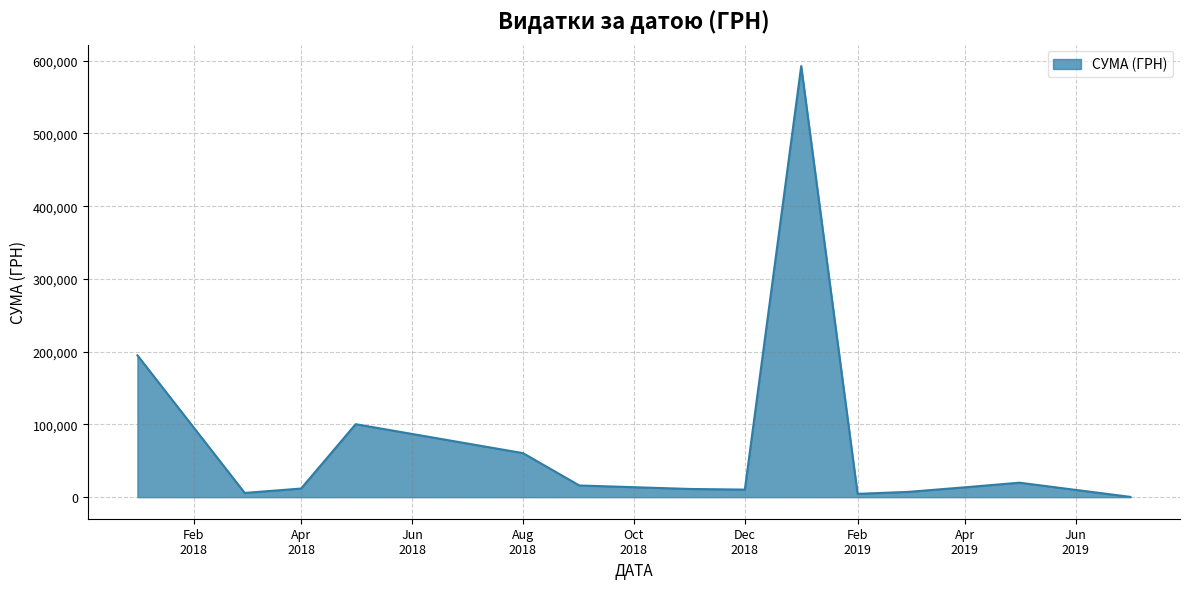

Does the chart display data point markers on the line(s)?

No